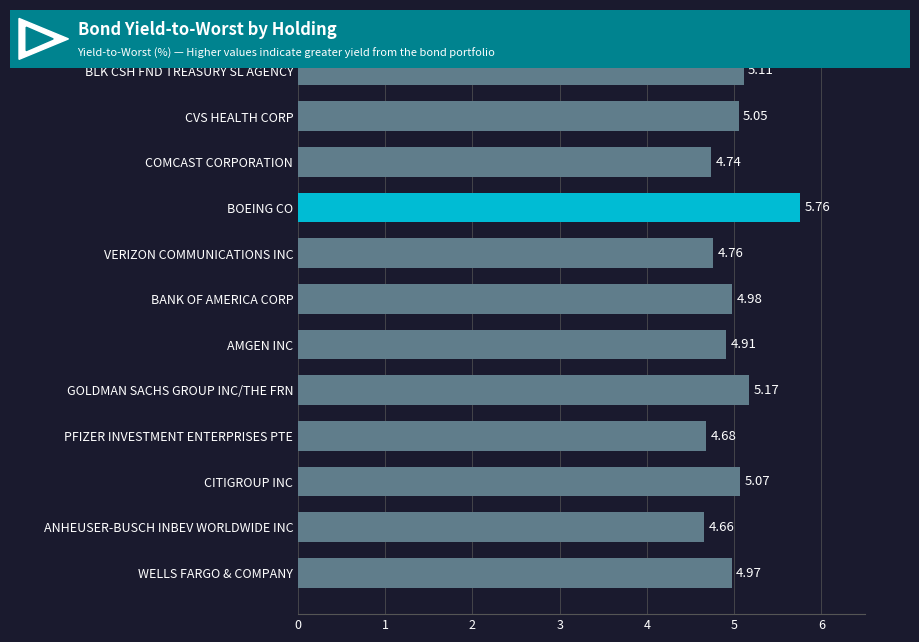

List the labels in order of value, largest first.

BOEING CO, GOLDMAN SACHS GROUP INC/THE FRN, BLK CSH FND TREASURY SL AGENCY, CITIGROUP INC, CVS HEALTH CORP, BANK OF AMERICA CORP, WELLS FARGO & COMPANY, AMGEN INC, VERIZON COMMUNICATIONS INC, COMCAST CORPORATION, PFIZER INVESTMENT ENTERPRISES PTE, ANHEUSER-BUSCH INBEV WORLDWIDE INC